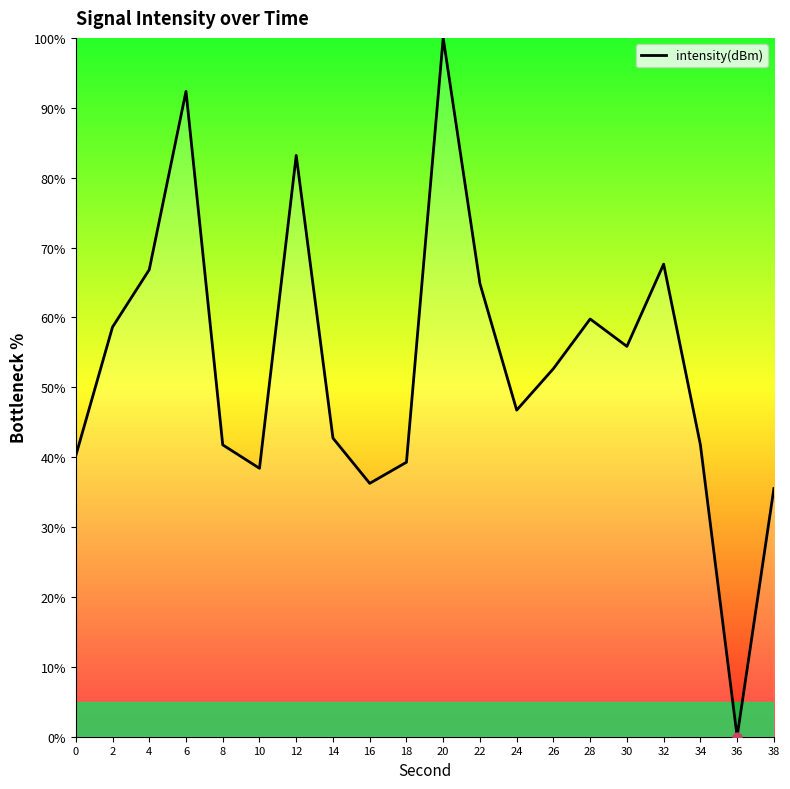

What is the ratio of the value at 8 to the value at 30?

0.7